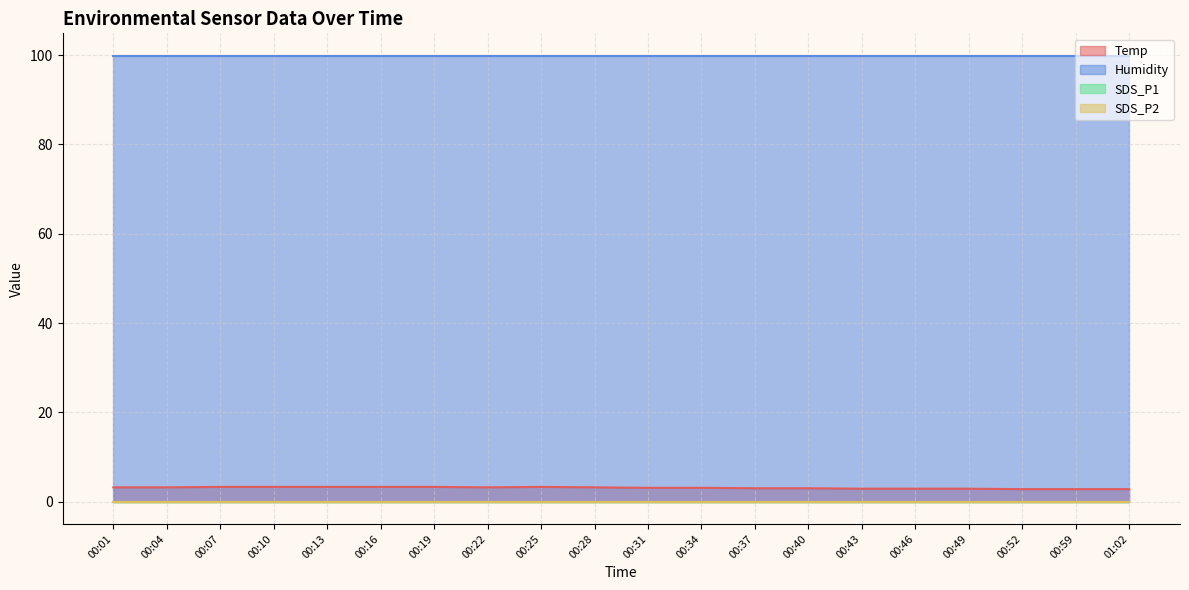

What is the total value across all series at 01:02?

102.7